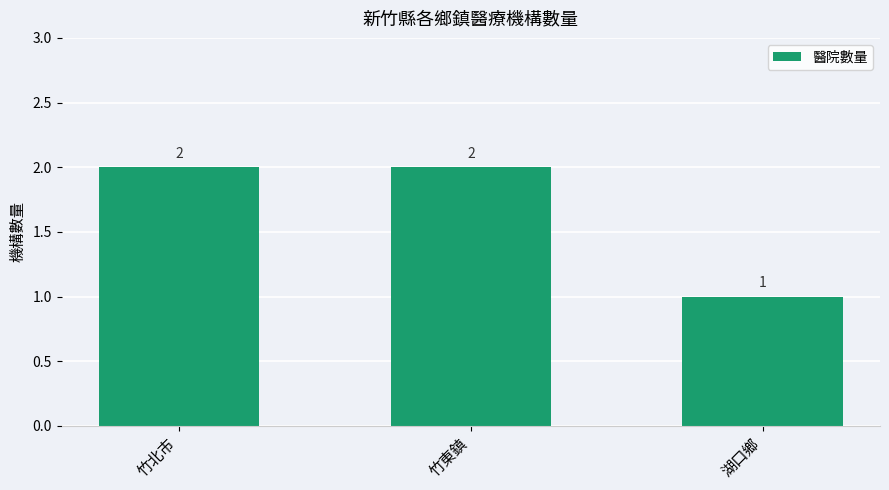

What is the value of the 2nd bar from the left?

2